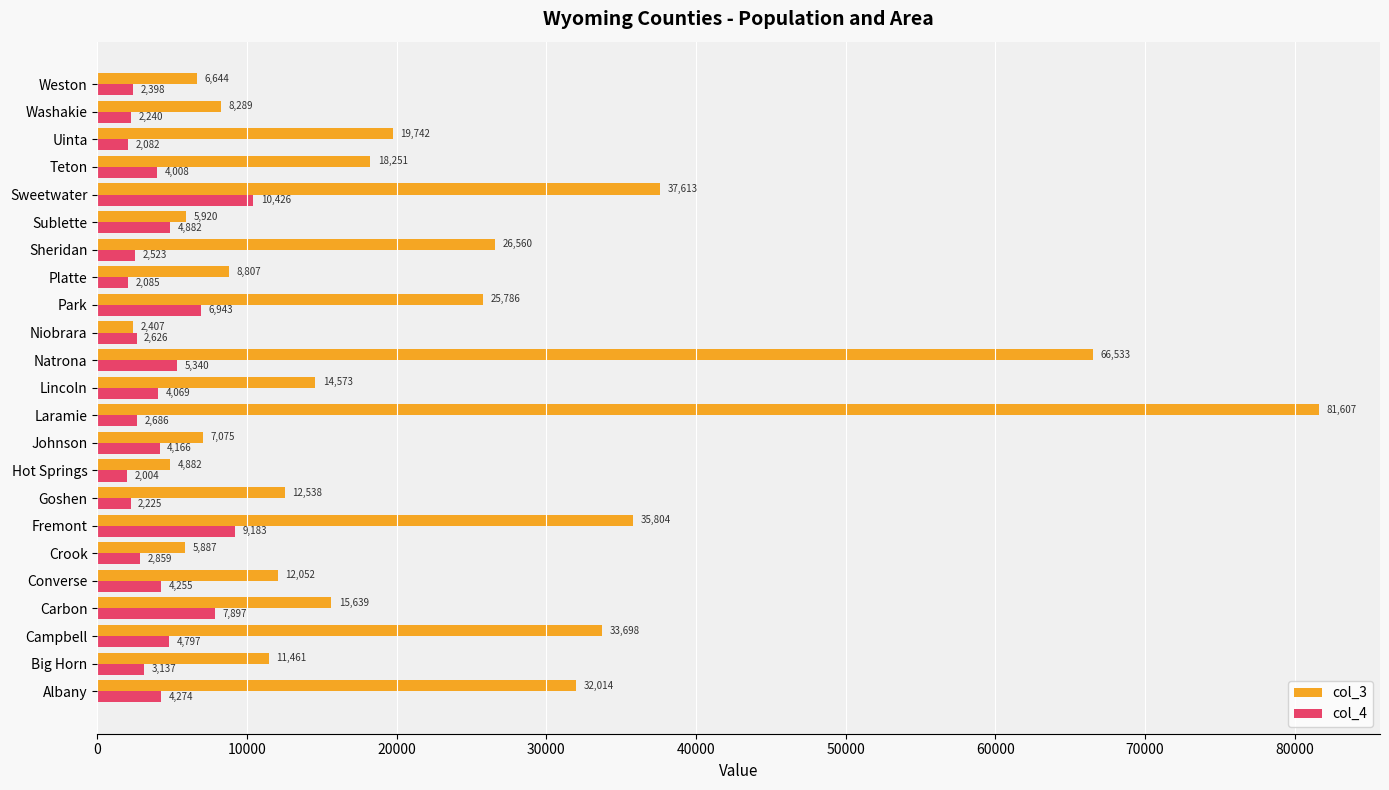

List the series in order of their overall mean, highest first.

col_3, col_4